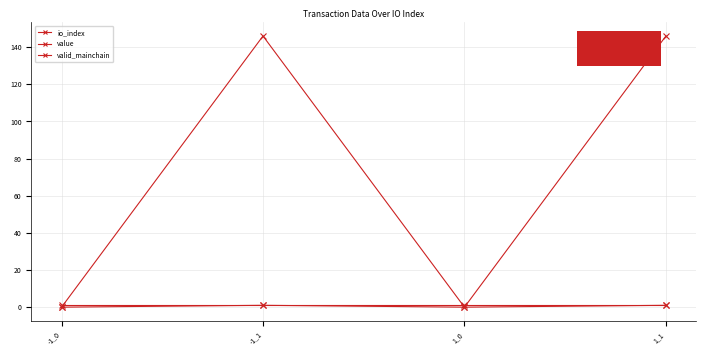

Which series has the largest range (max minus min)?

value